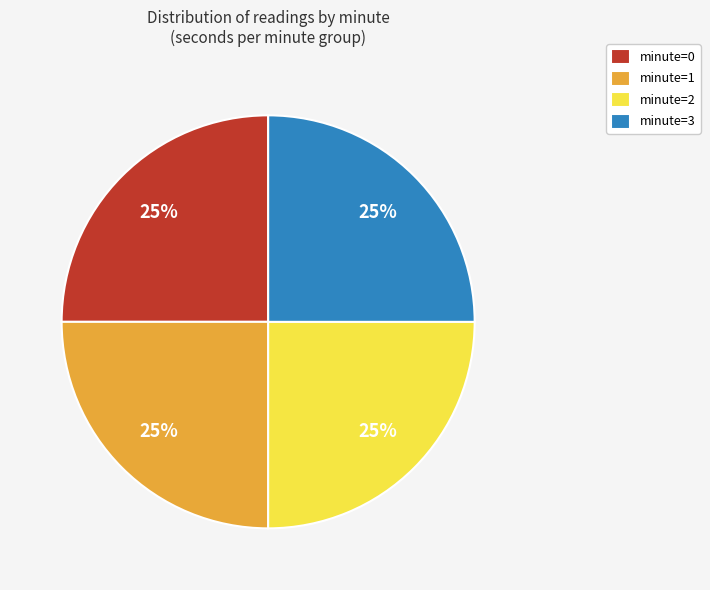

To the nearest percent, what is the average slice percentage?

25%